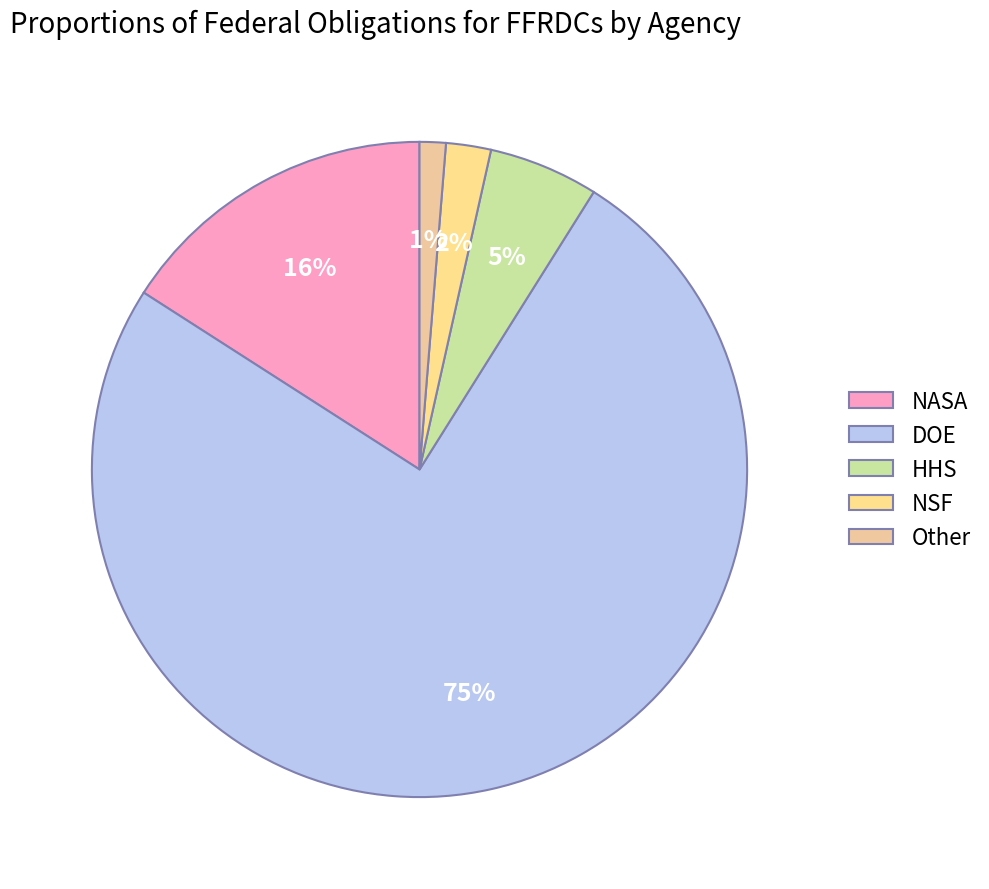

To the nearest percent, what percentage of the pie is NSF?

2%